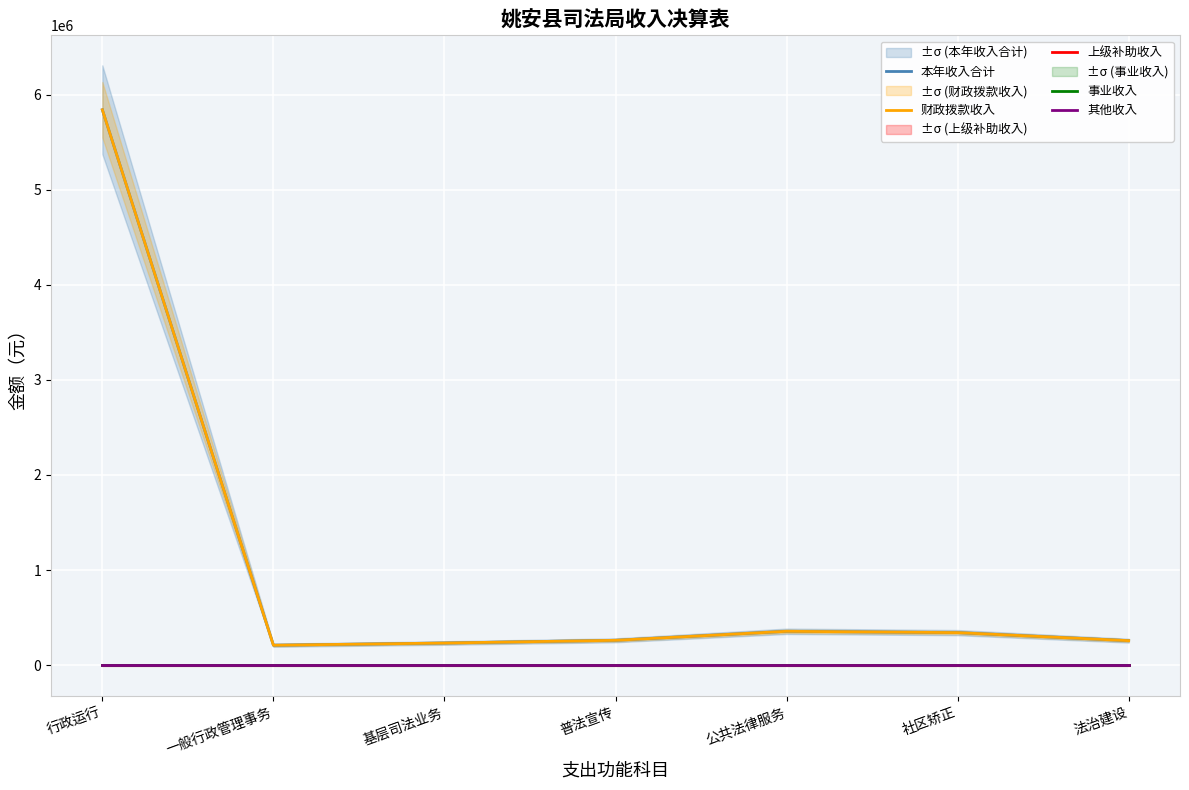

Which series changed the most between 基层司法业务 and 社区矫正?

本年收入合计